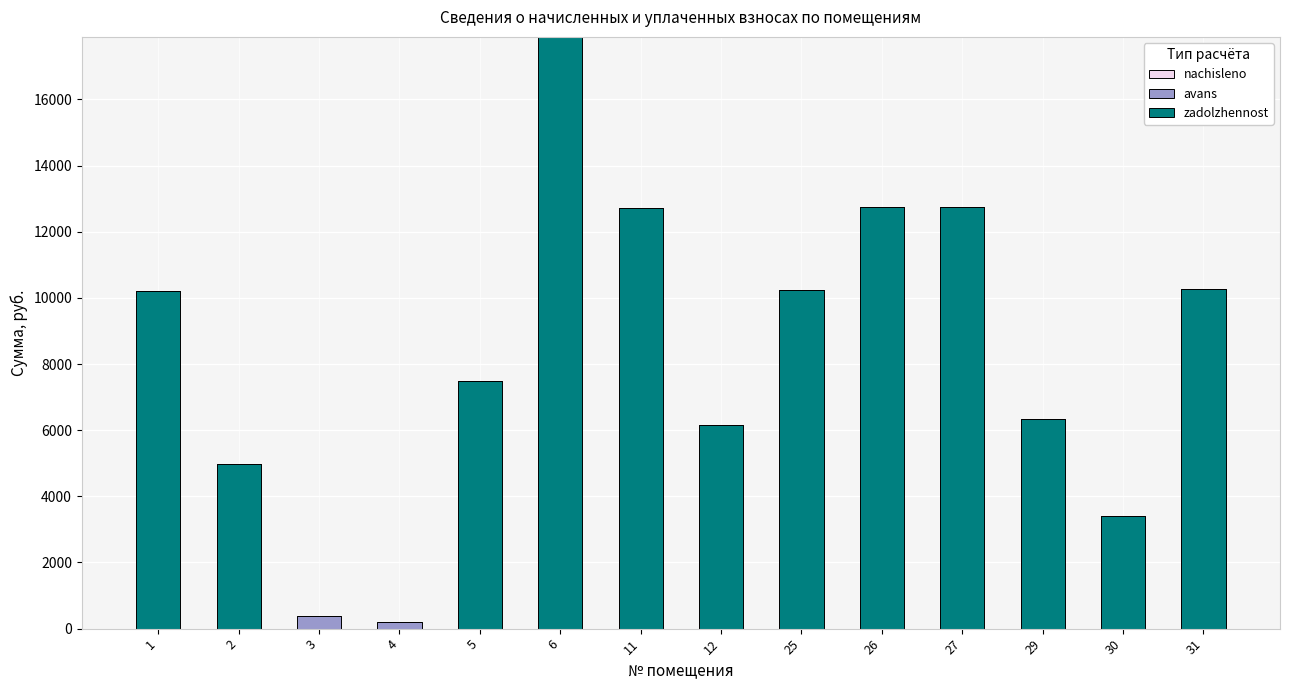

What is the sum of the zadolzhennost values at 6 and 12?

24049.9